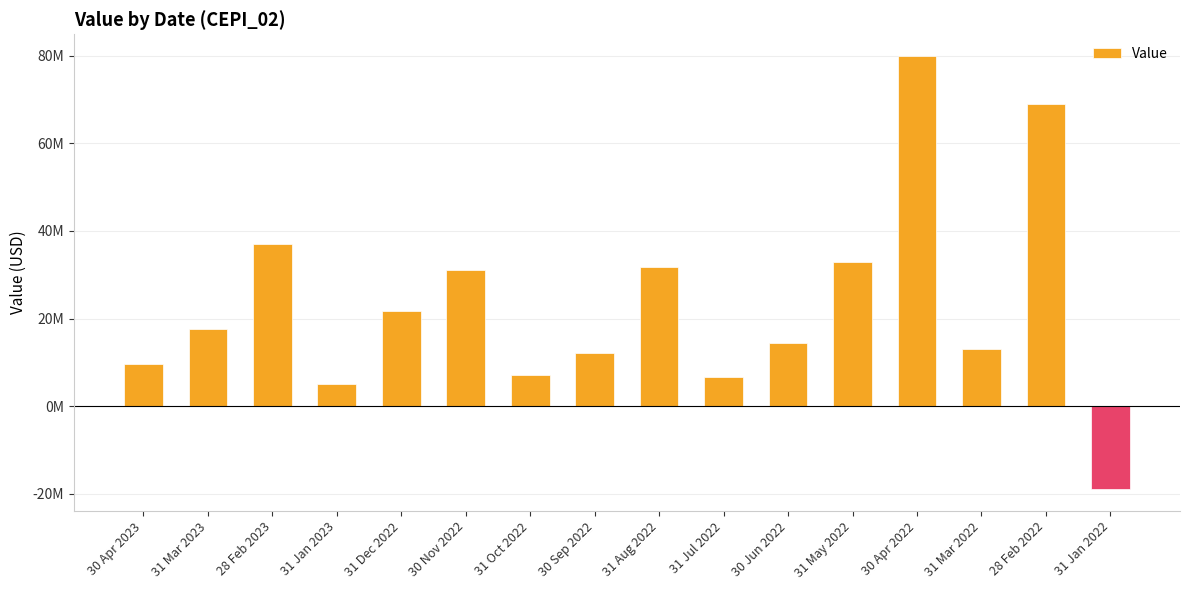

Does the chart contain any negative values?

Yes